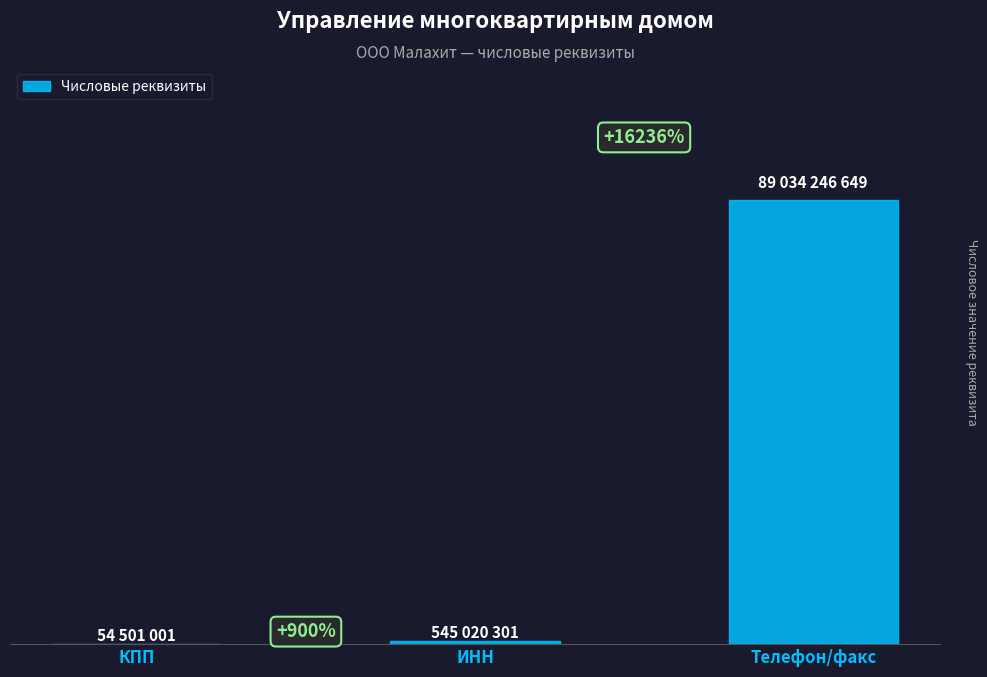

Count the number of categories in the chart.

3